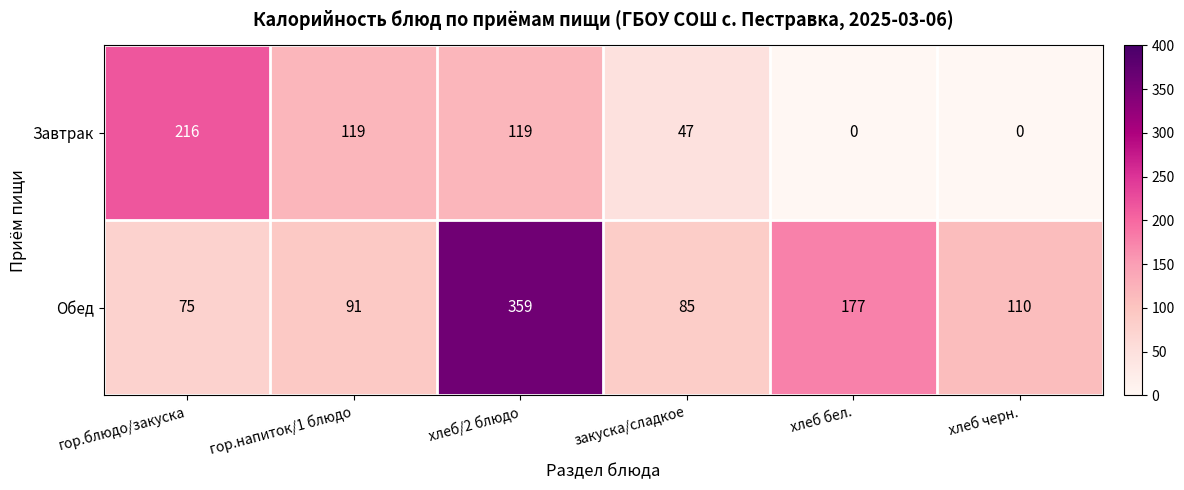

Reading right to left, extract all data points from this chart.

Завтрак: 0	0	47	119	119	216
Обед: 110	177	85	359	91	75